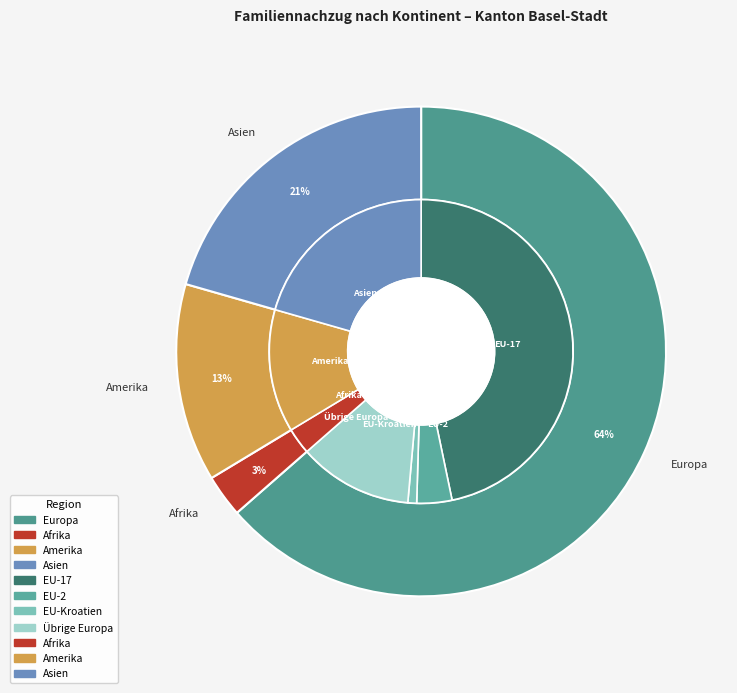

What is the largest slice in the pie chart?

Europa